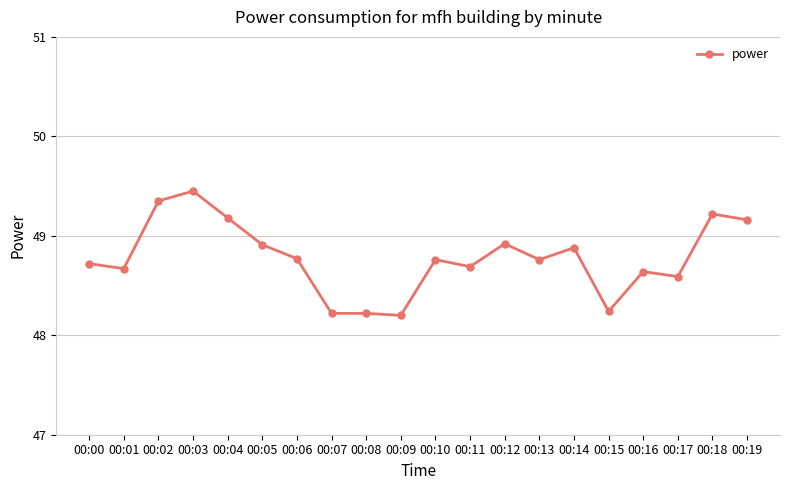

What is the difference between the maximum and second lowest values?

1.2